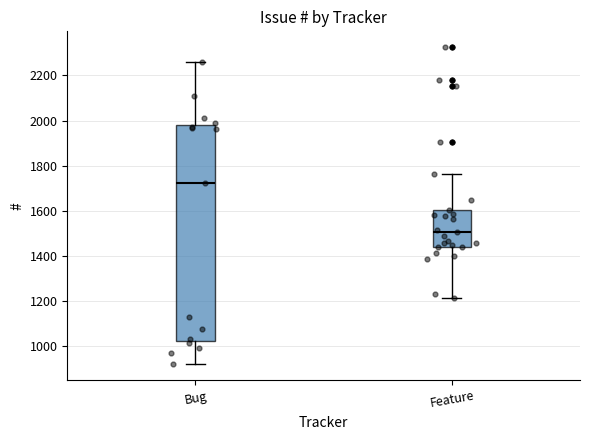

Which box is the tallest, from its lower edge to its upper edge?

Bug